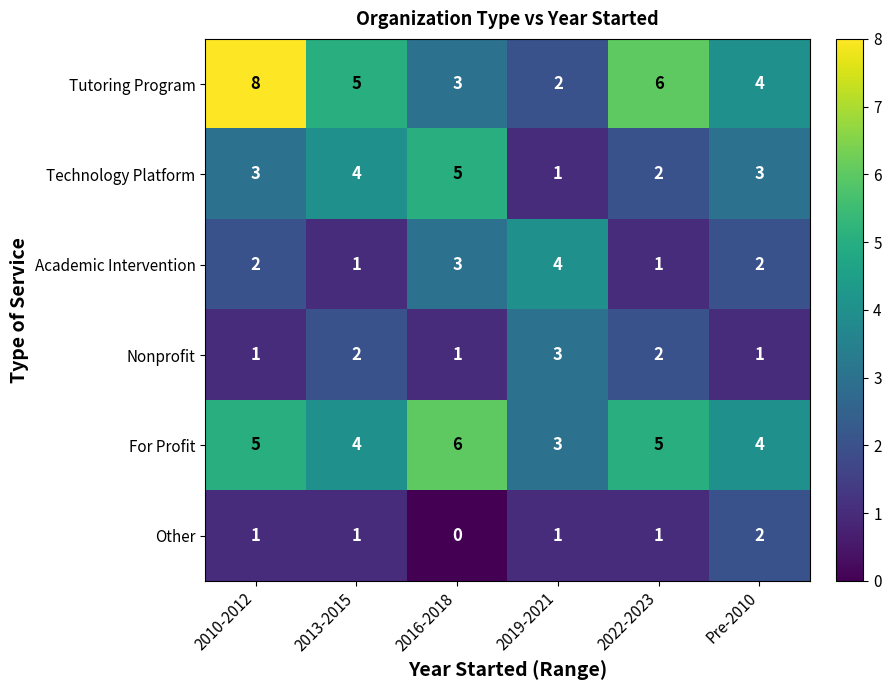

Which series has the largest total across all categories?

Tutoring Program